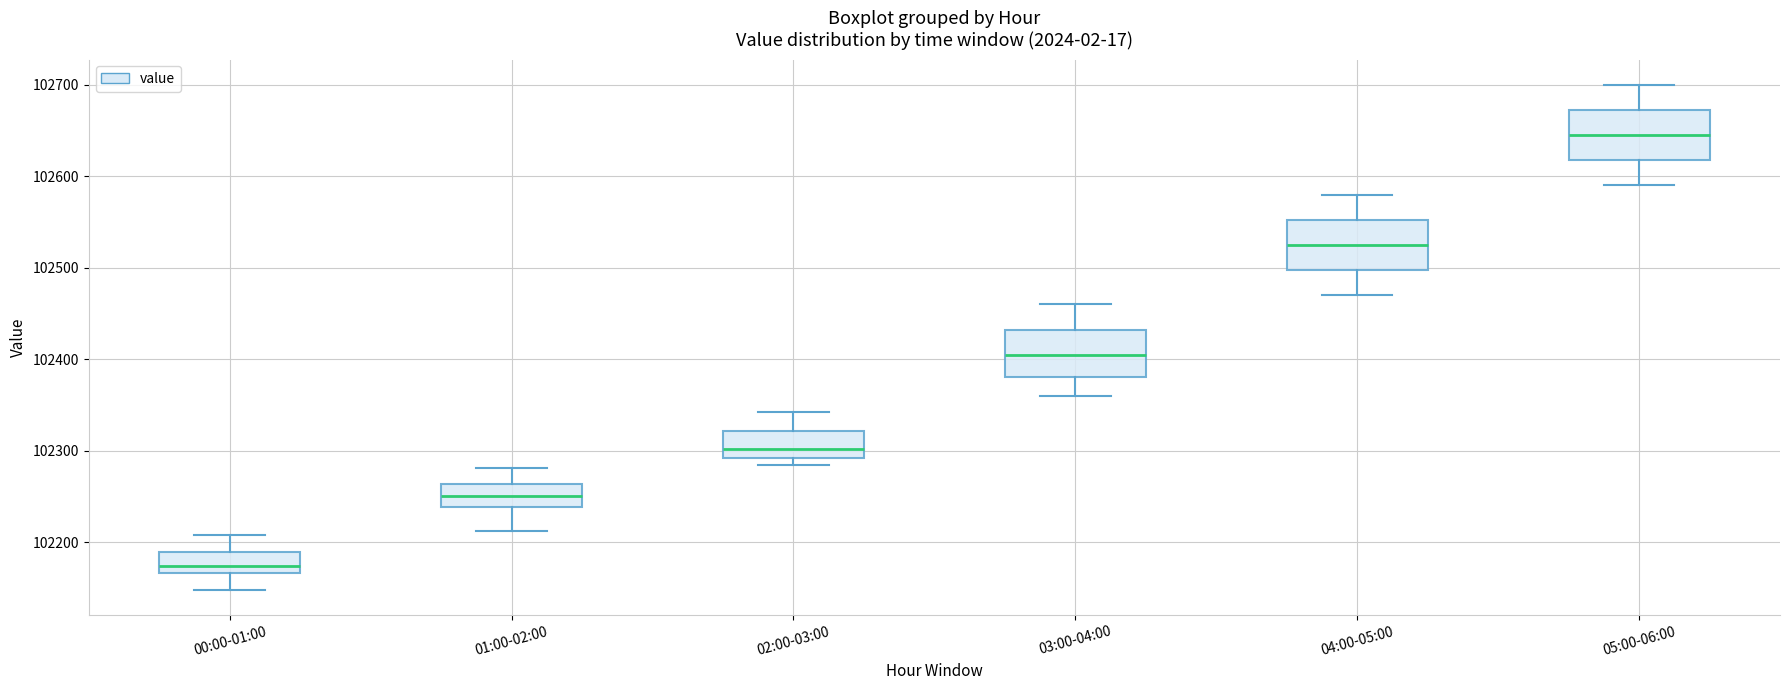

Reading left to right, read every box against the y-axis: the position of its median line, the range the box covers, and the ends of its whiskers. The values are not printed on the chart, so give them approximately, as read against the axis.

00:00-01:00: median 102170 (just above the box's lower edge), box 102170 to 102190, whiskers 102150 to 102210
01:00-02:00: median 102250, box 102240 to 102260, whiskers 102210 to 102280
02:00-03:00: median 102300, box 102290 to 102320, whiskers 102280 to 102340
03:00-04:00: median 102410, box 102380 to 102430, whiskers 102360 to 102460
04:00-05:00: median 102530, box 102500 to 102550, whiskers 102470 to 102580
05:00-06:00: median 102650, box 102620 to 102670, whiskers 102590 to 102700